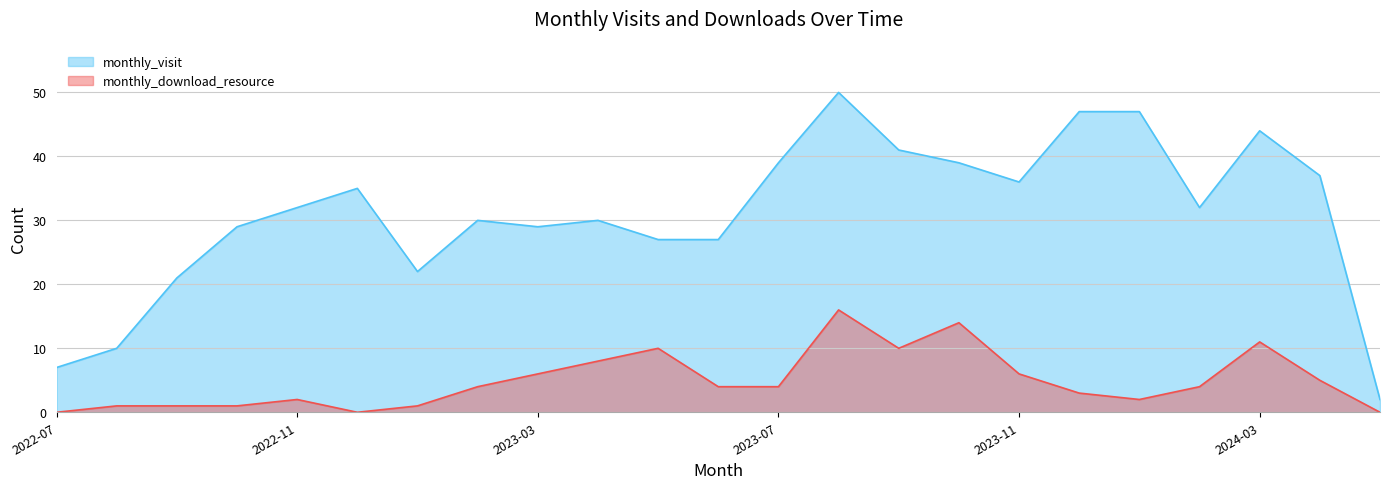

True or false: monthly_download_resource has a value of 4 at 2024-02.

True